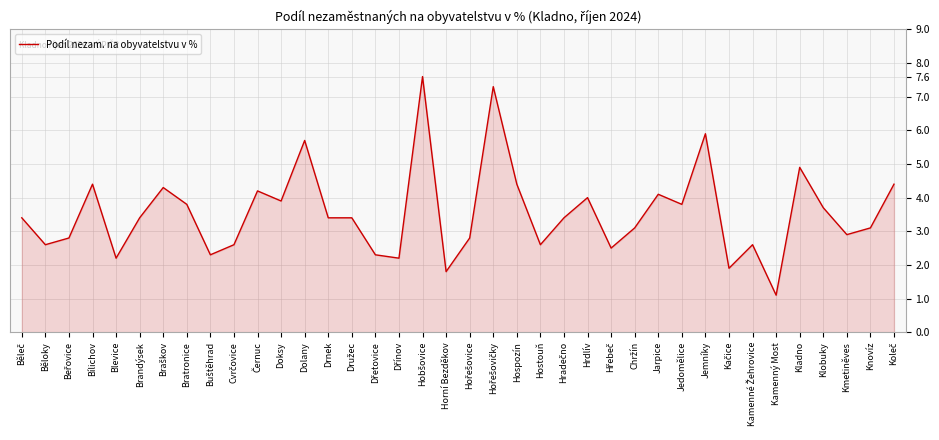

What position from the left is Blevice?

5